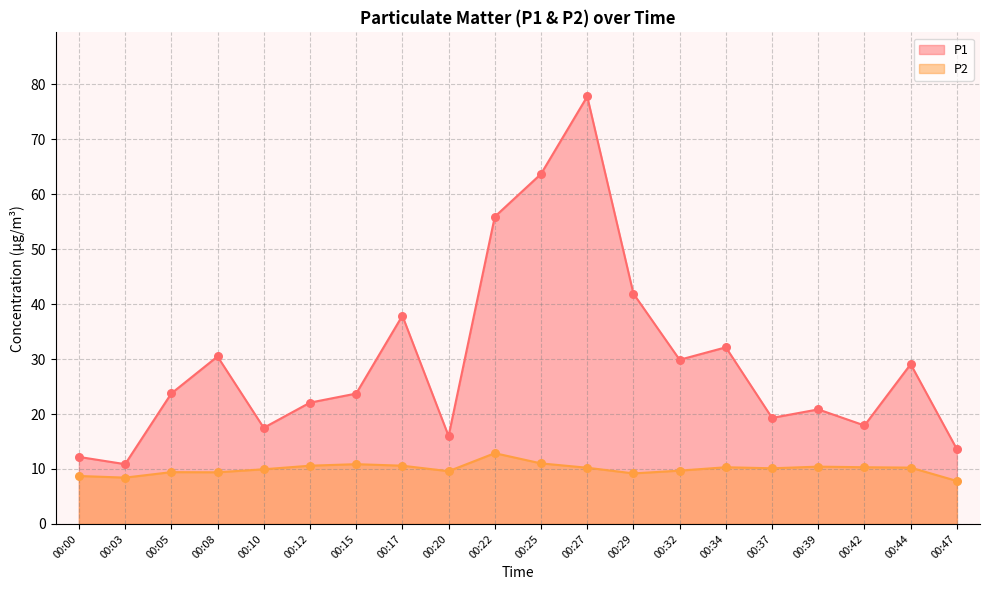

Which series has the largest total across all categories?

P1